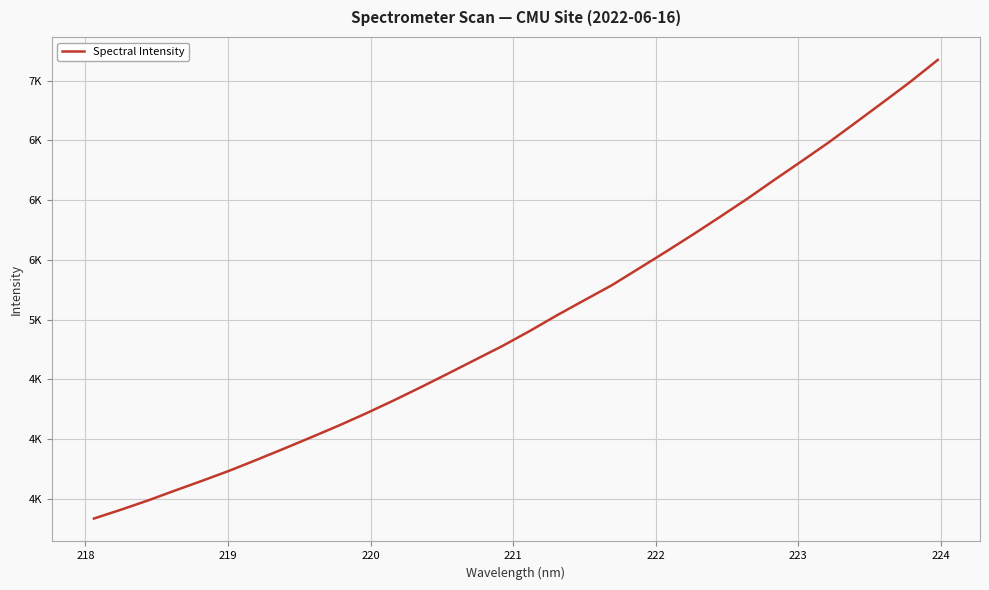

What is the value of the 30th point from the left?

6821.1